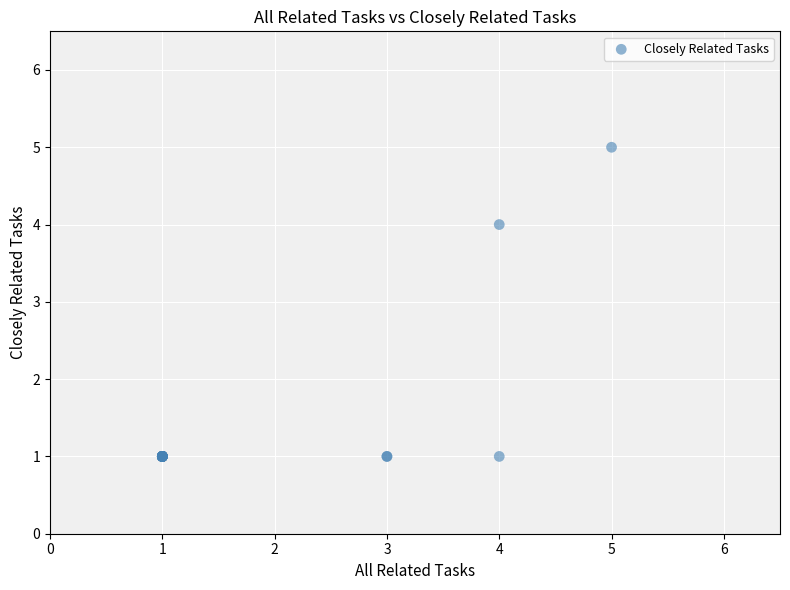

What Y value in the scatter plot is closest to 3?

4